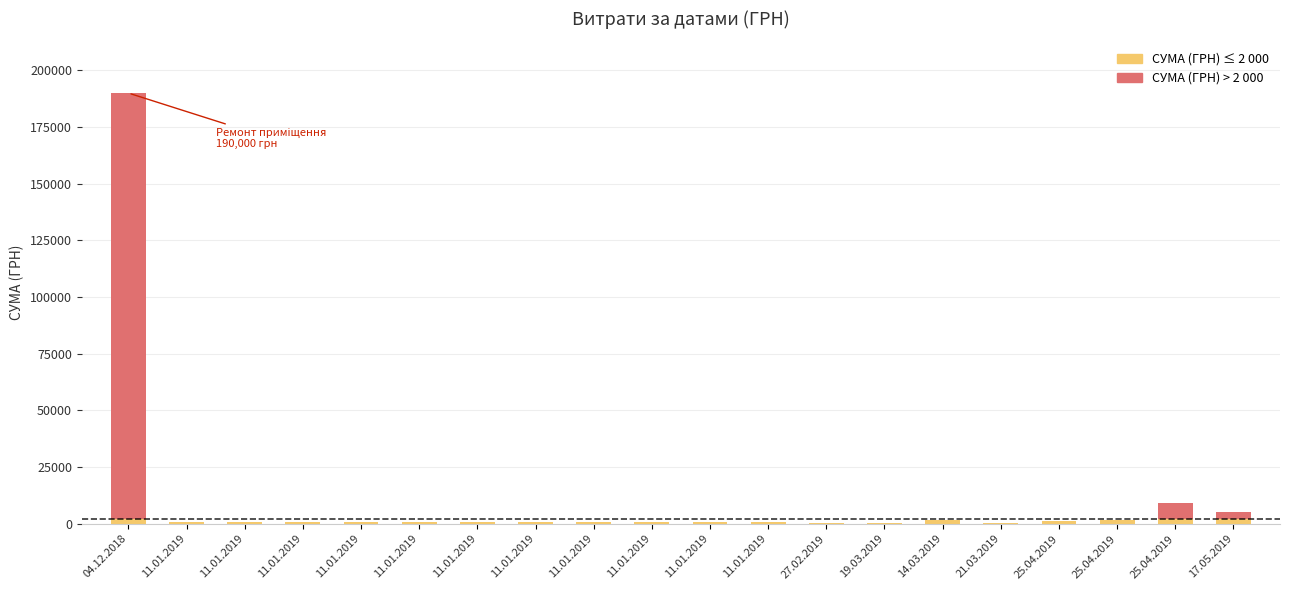

Count the number of categories in the chart.

20